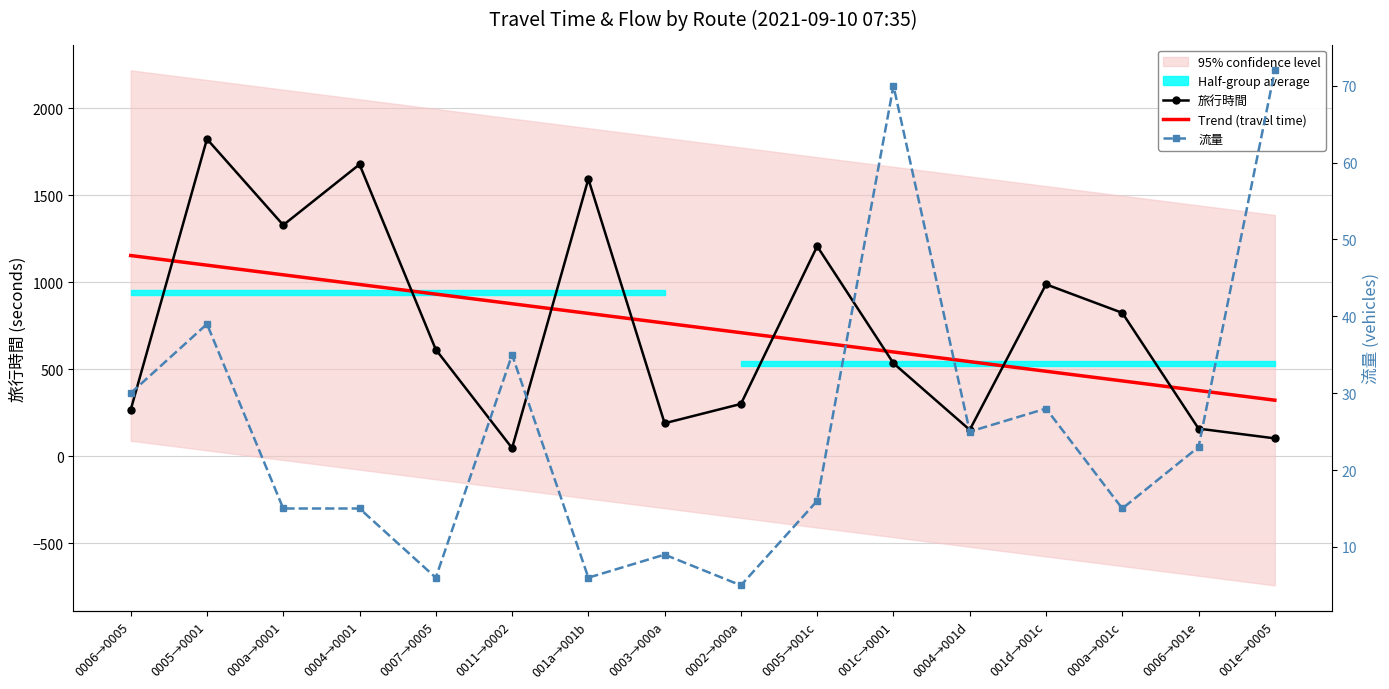

At which category does the chart reach its minimum across all series?

0002→000a